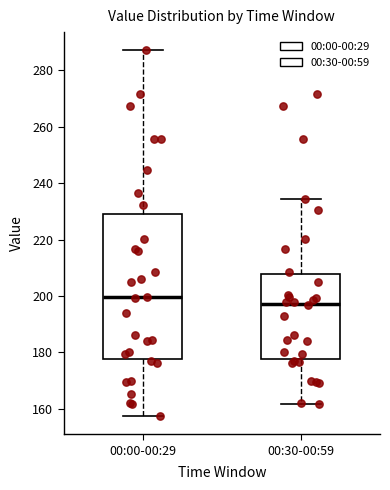

Reading left to right, transcribe this box plot: for each box, give where its median line is, the range the box spans, and where its two whiskers end, as read against the y-axis. The values are not printed on the chart, so give them approximately, as read against the axis.

00:00-00:29: median 200, box 178 to 230, whiskers 158 to 288
00:30-00:59: median 198, box 178 to 208, whiskers 162 to 234